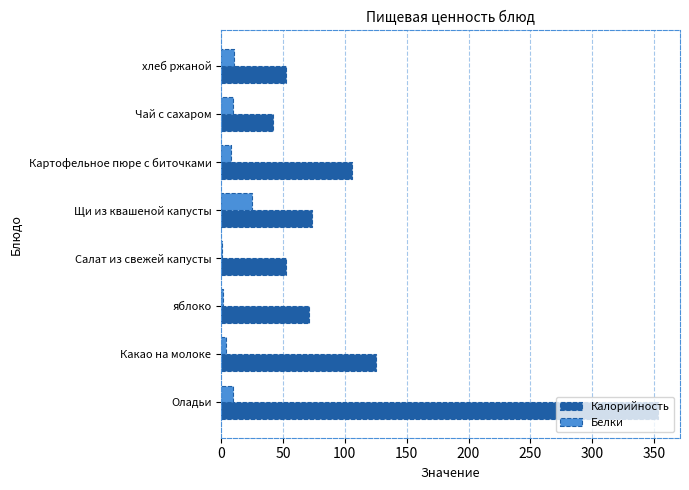

Between Салат из свежей капусты and Щи из квашеной капусты, which series saw the biggest shift?

Белки